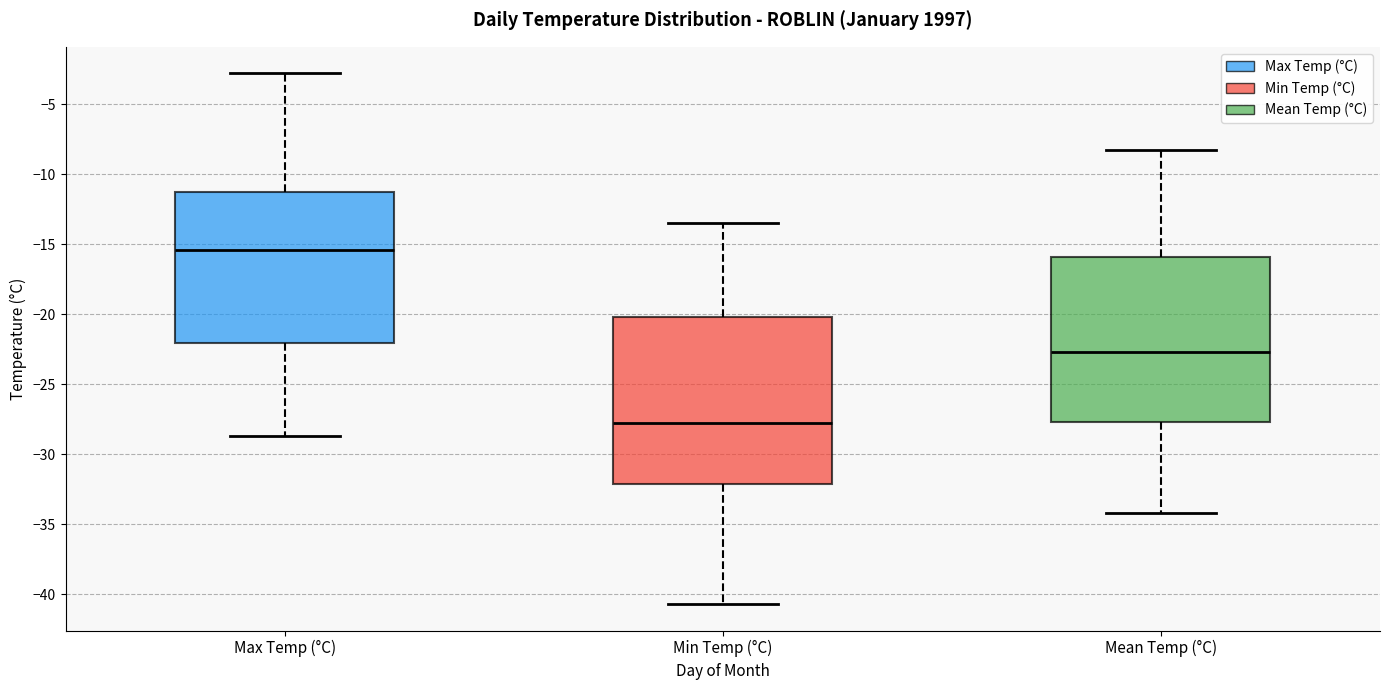

Where is the lower edge of the box for Min Temp (°C) on the y-axis? The values are not printed on the chart, so give them approximately, as read against the axis.

-32.0